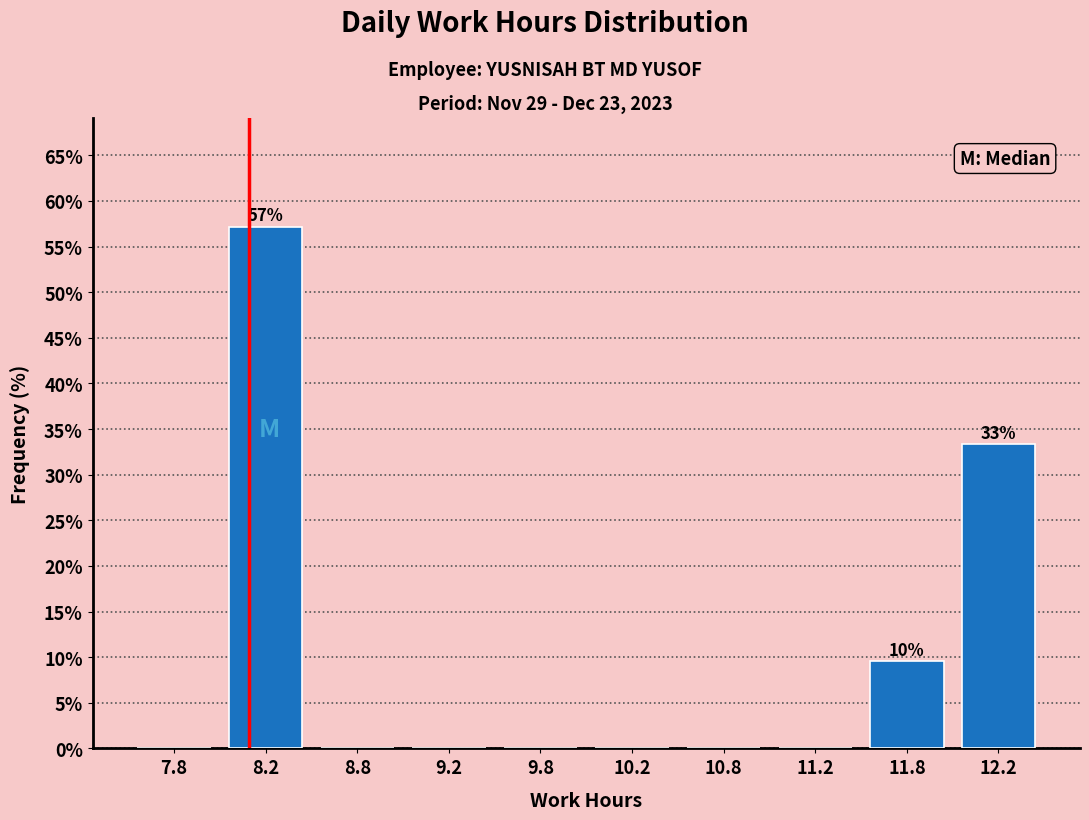

Over which range of the x-axis is the bar tallest?

8.0 to 8.5